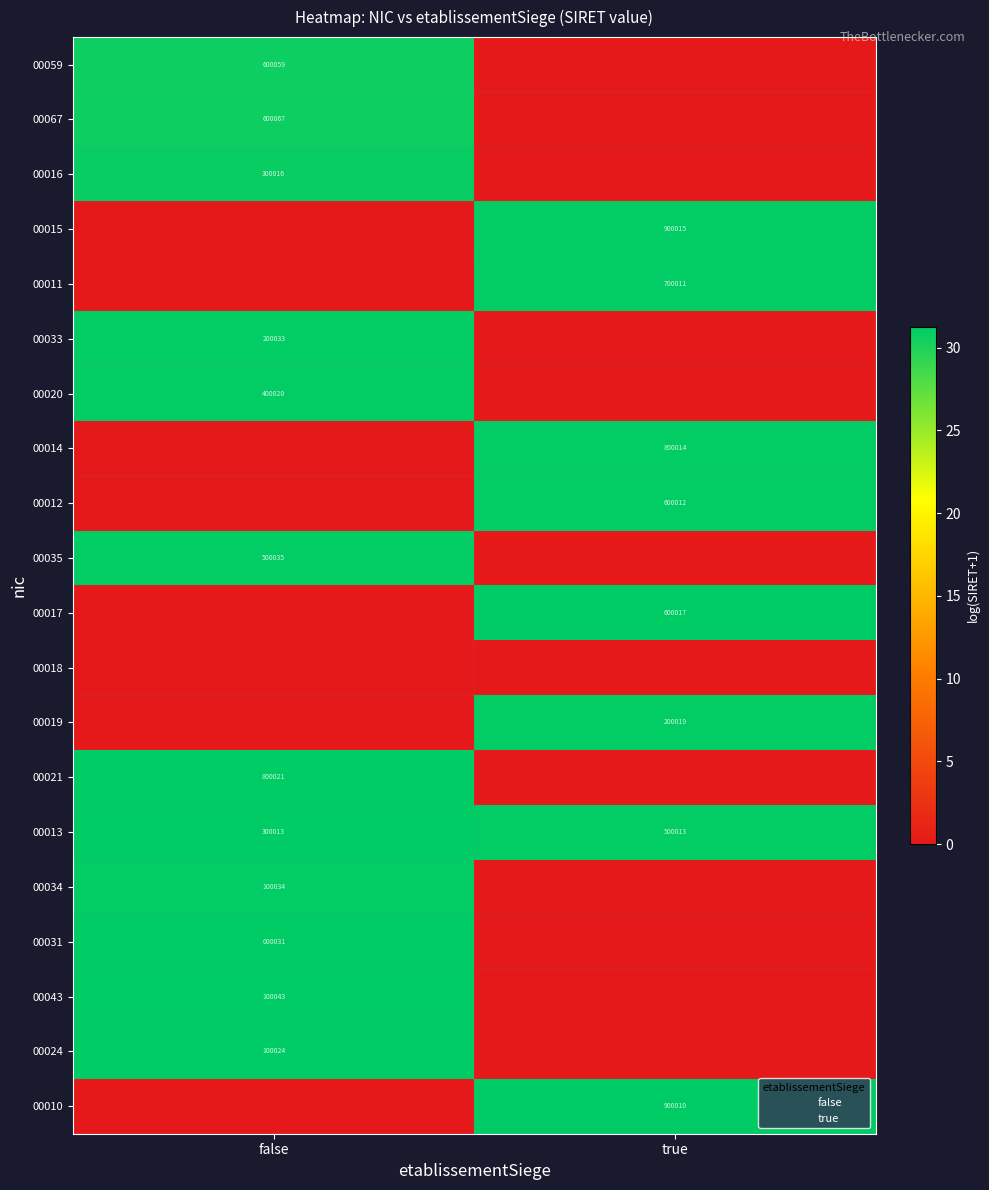

What is the total value across all series at false?

372.5